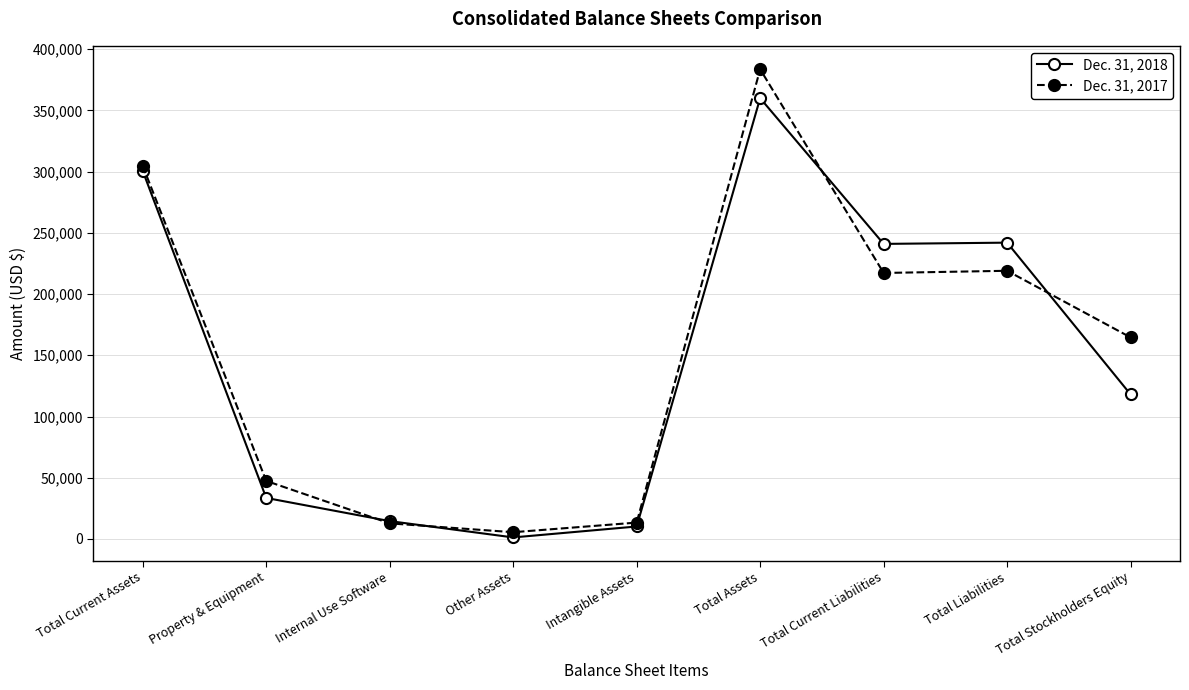

What are all the series names shown in the legend?

Dec. 31, 2018, Dec. 31, 2017